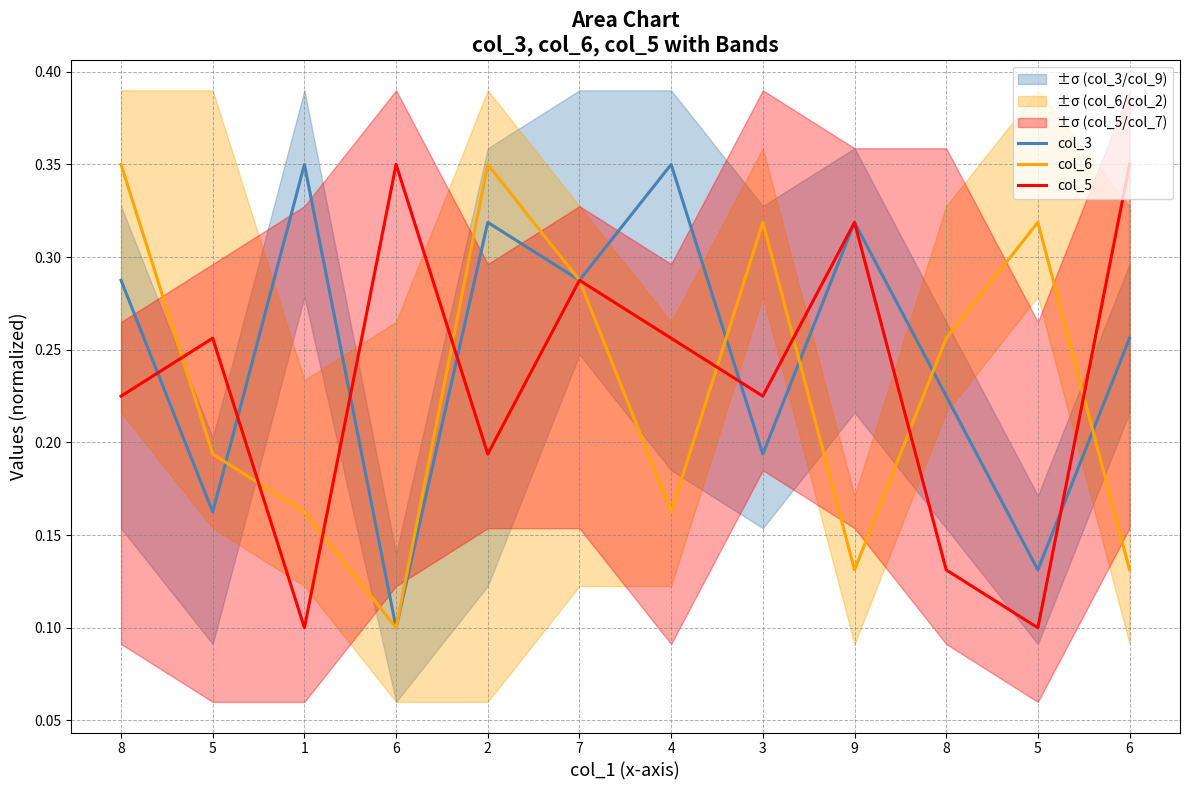

How many interior local valleys does the col_3 series have?

5